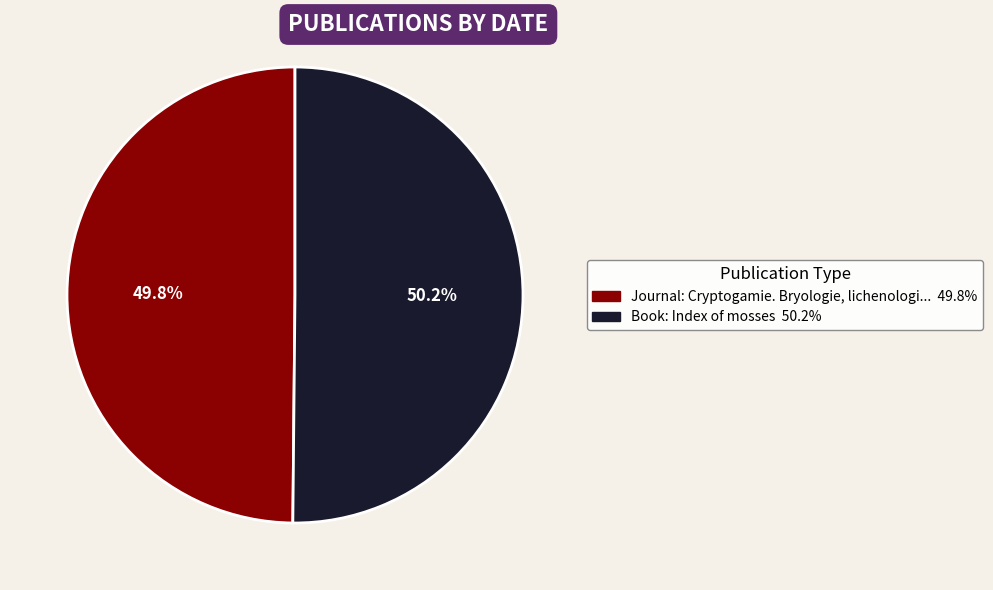

Is there any slice that represents more than half of the pie?

Yes